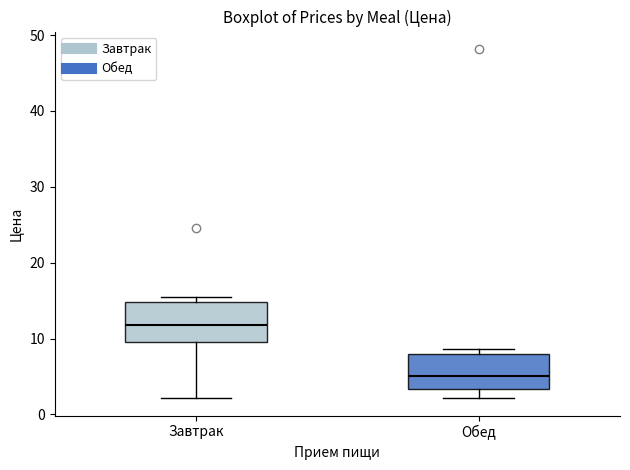

Reading left to right, transcribe this box plot: for each box, give where its median line is, the range the box spans, and where its two whiskers end, as read against the y-axis. The values are not printed on the chart, so give them approximately, as read against the axis.

Завтрак: median 12, box 10 to 15, whiskers 2 to 15 (just above the box's upper edge)
Обед: median 5, box 3 to 8, whiskers 2 to 9